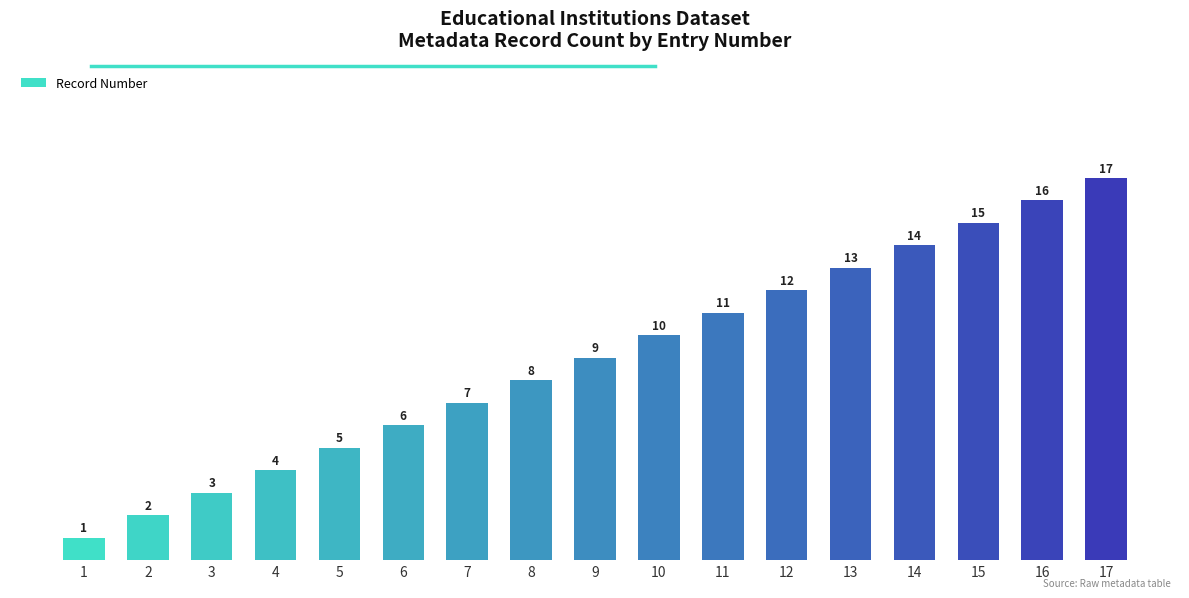

What is the greatest value displayed?

17